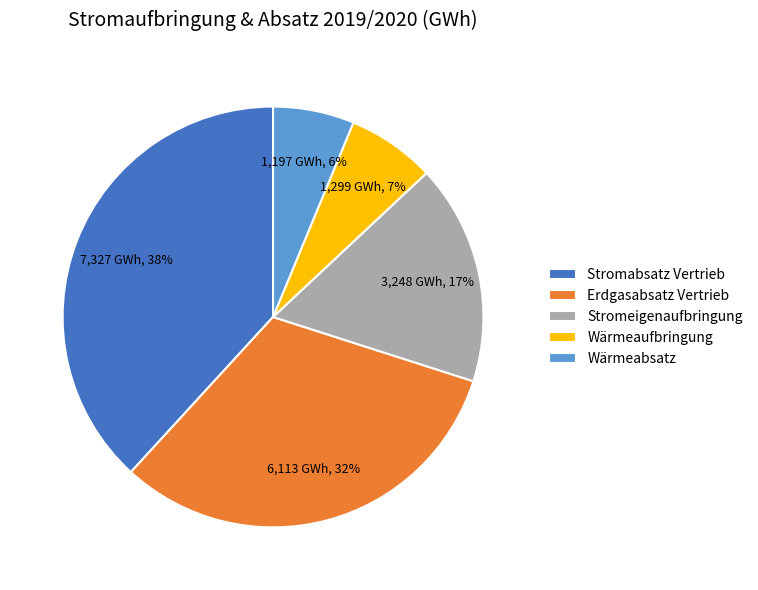

Which category has the biggest portion of the pie?

Stromabsatz Vertrieb